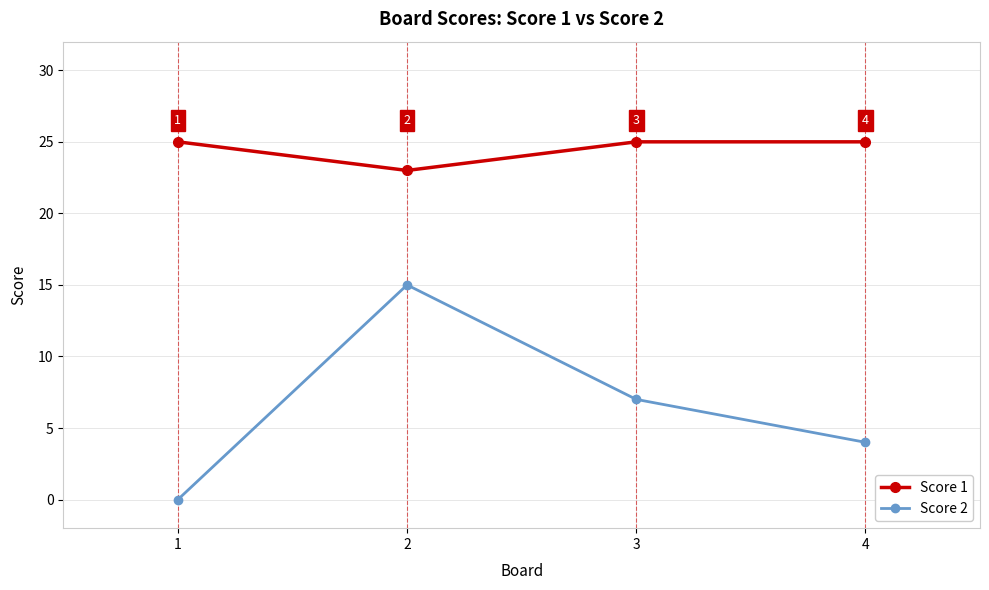

Which label corresponds to the smallest value in the chart?

1